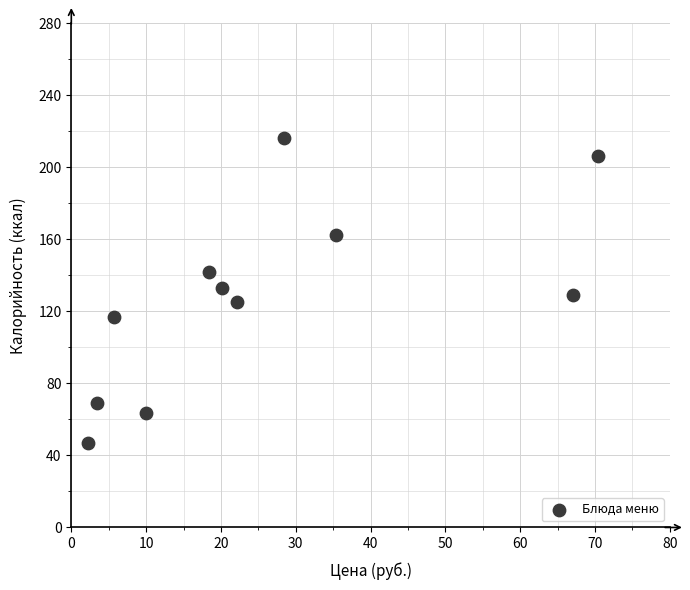

What is the range of X values (max minus min)?

68.2